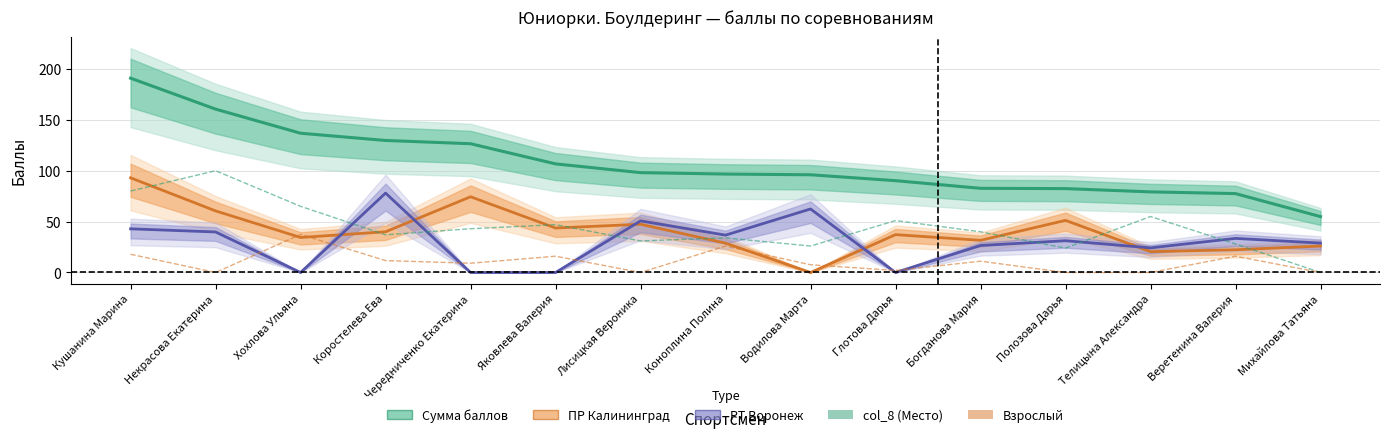

What is the maximum value shown in the chart?

190.9